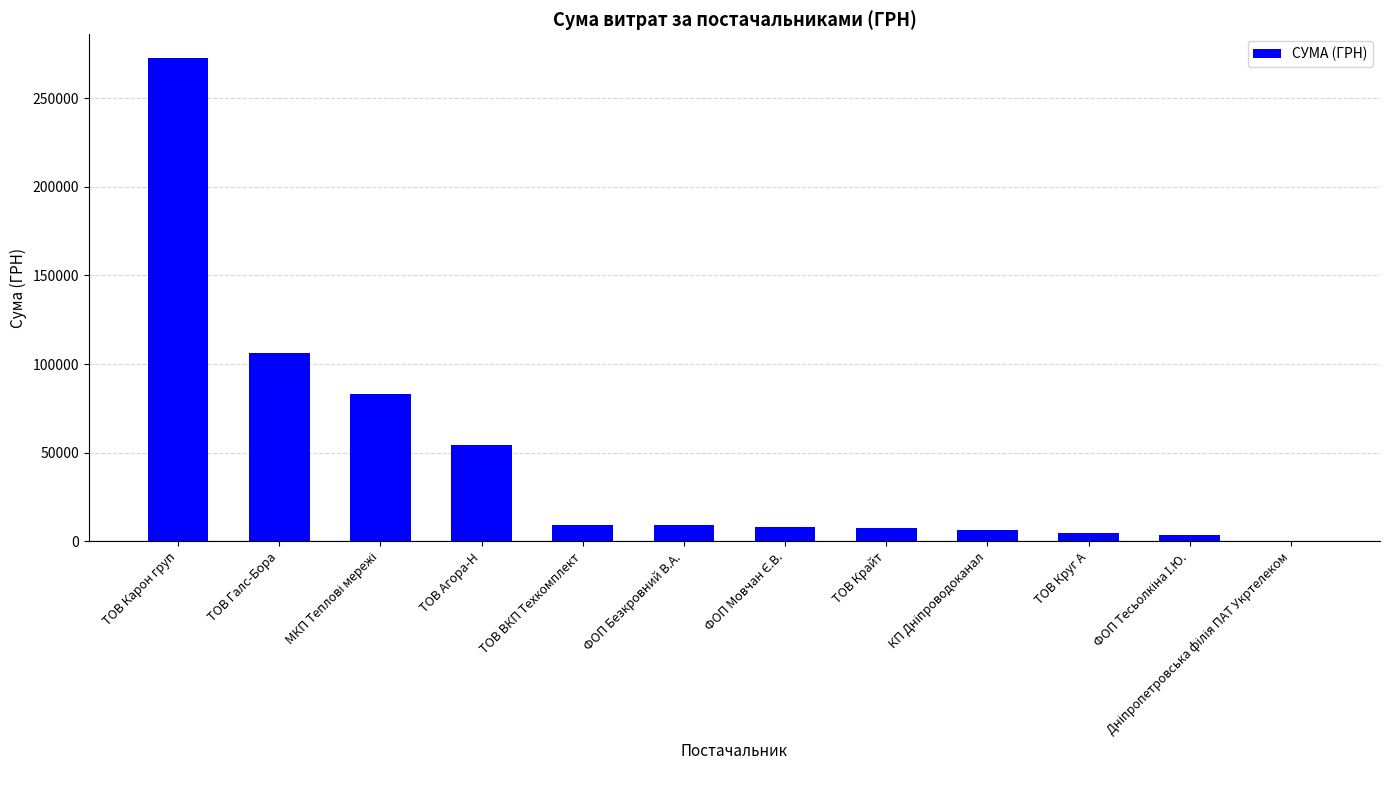

True or false: the data shows 460540.3 at ТОВ Карон груп.

False